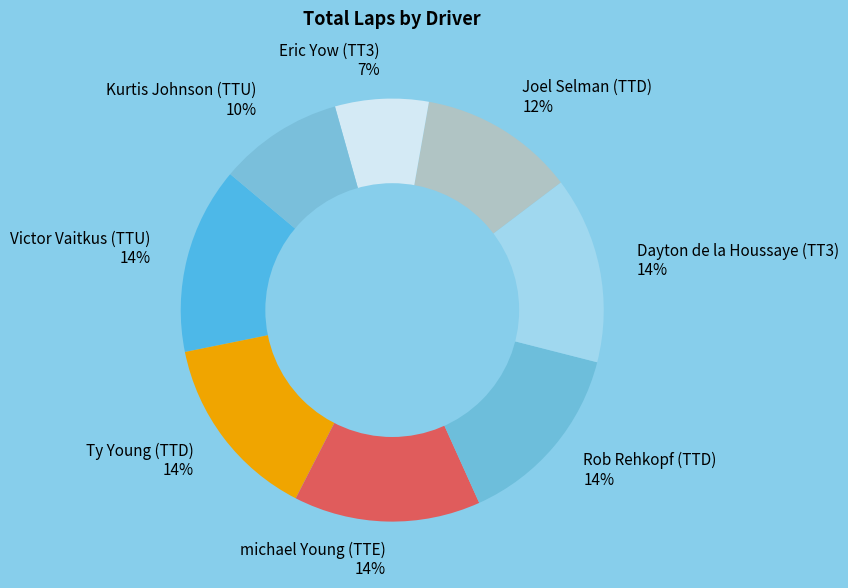

How many segments does this pie chart have?

8